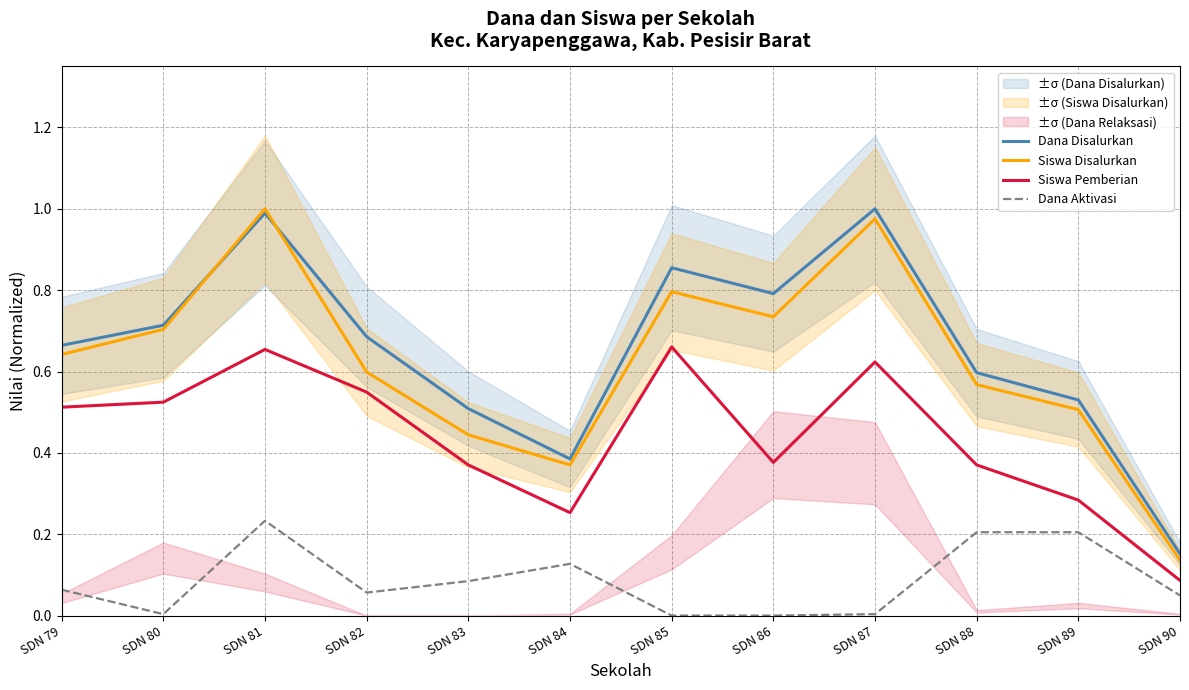

Between SDN 85 and SDN 88, which is larger?

SDN 85